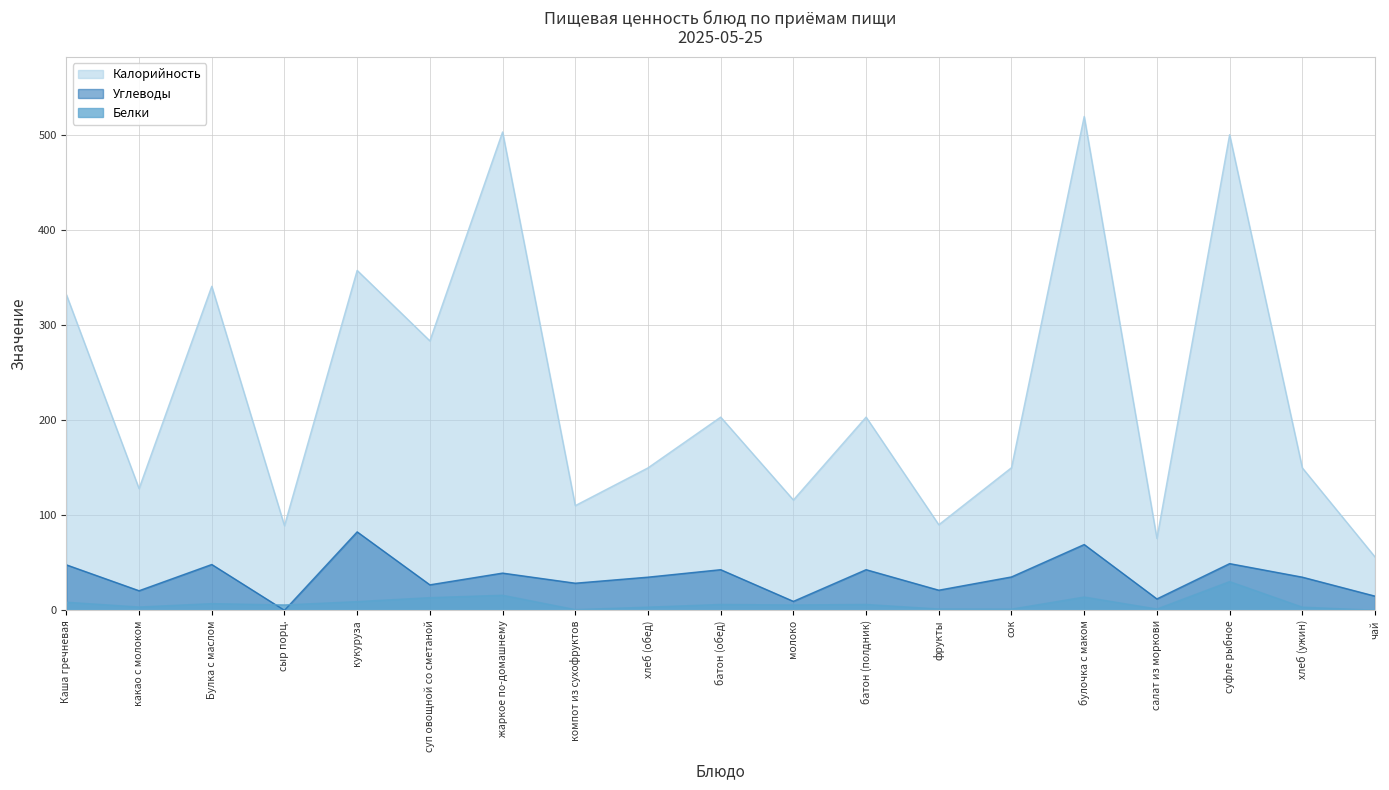

What is the value of the Белки point at the 10th from the left?

6.2